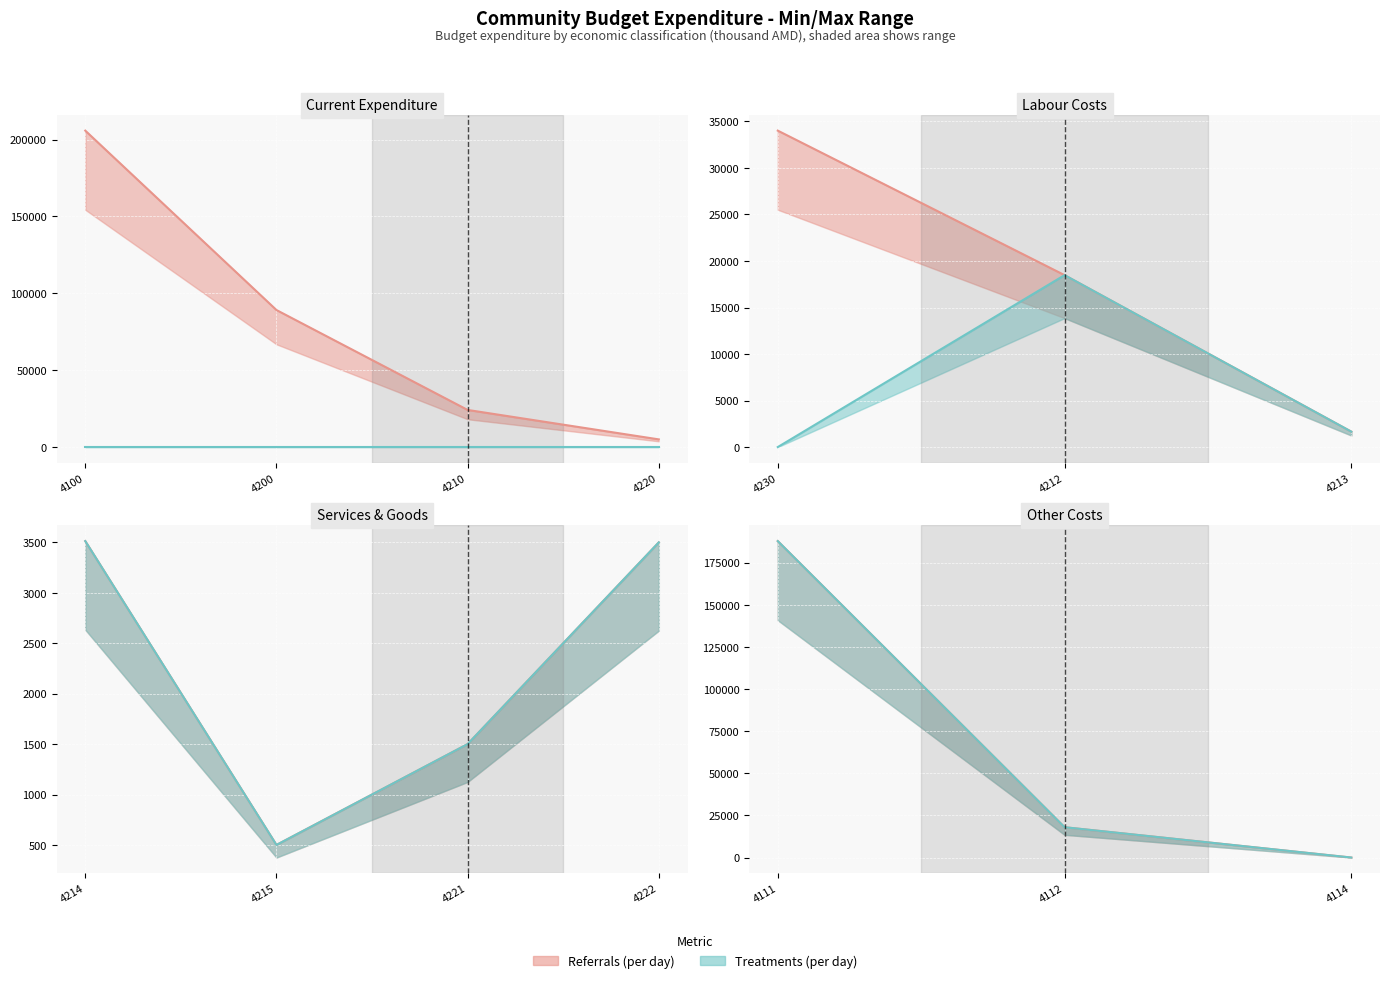

Reading left to right, list all the values displayed in this chart.

Referrals (per day): 4100=205816.5	4200=89131.4	4210=24149.9	4220=5000.0	4230=34010.0	4212=18480.0	4213=1657.3	4214=3512.6	4215=500.0	4221=1500.0	4222=3500.0	4111=187816.5	4112=18000.0	4114=0.0
Treatments (per day): 4100=0.0	4200=0.0	4210=0.0	4220=0.0	4230=0.0	4212=18480.0	4213=1657.3	4214=3512.6	4215=500.0	4221=1500.0	4222=3500.0	4111=187816.5	4112=18000.0	4114=0.0